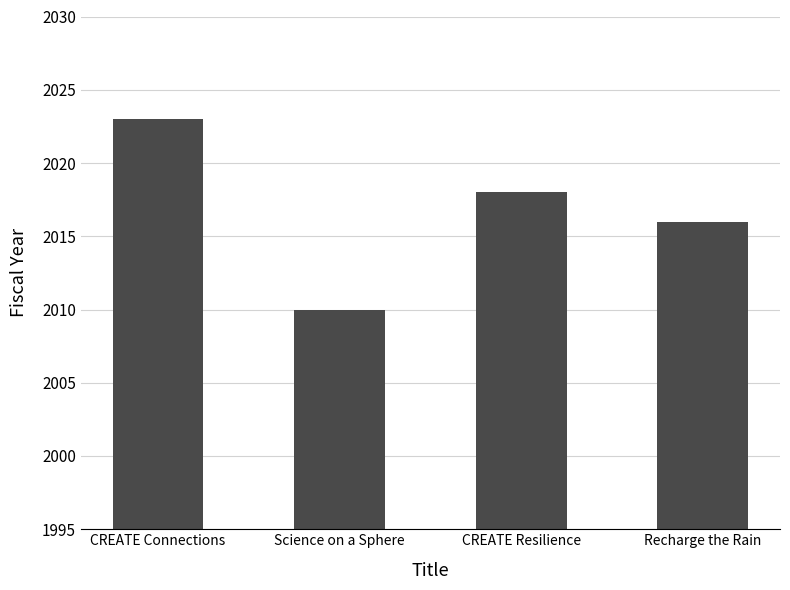

What is the value of the 1st bar from the left?

2023